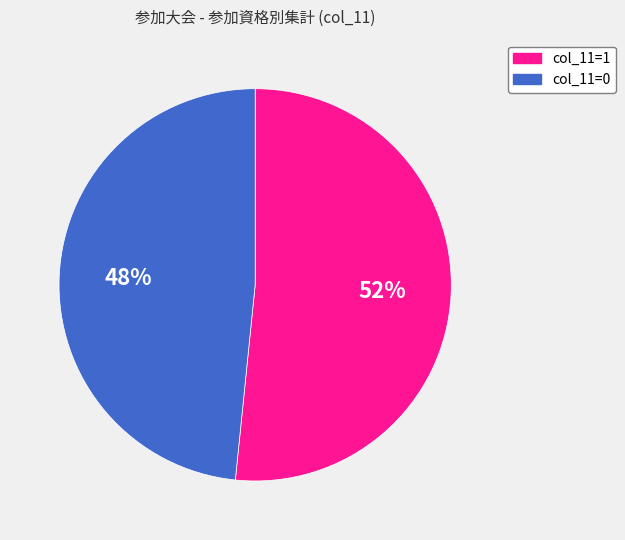

To the nearest percent, what is the average slice percentage?

50%